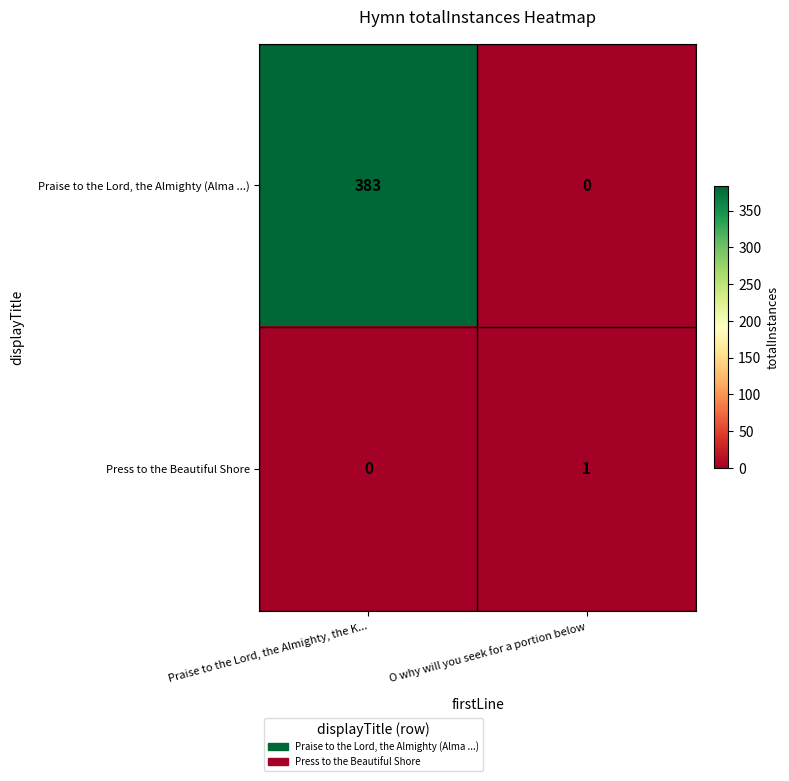

Which series has the largest total across all categories?

Praise to the Lord, the Almighty (Alma ...)